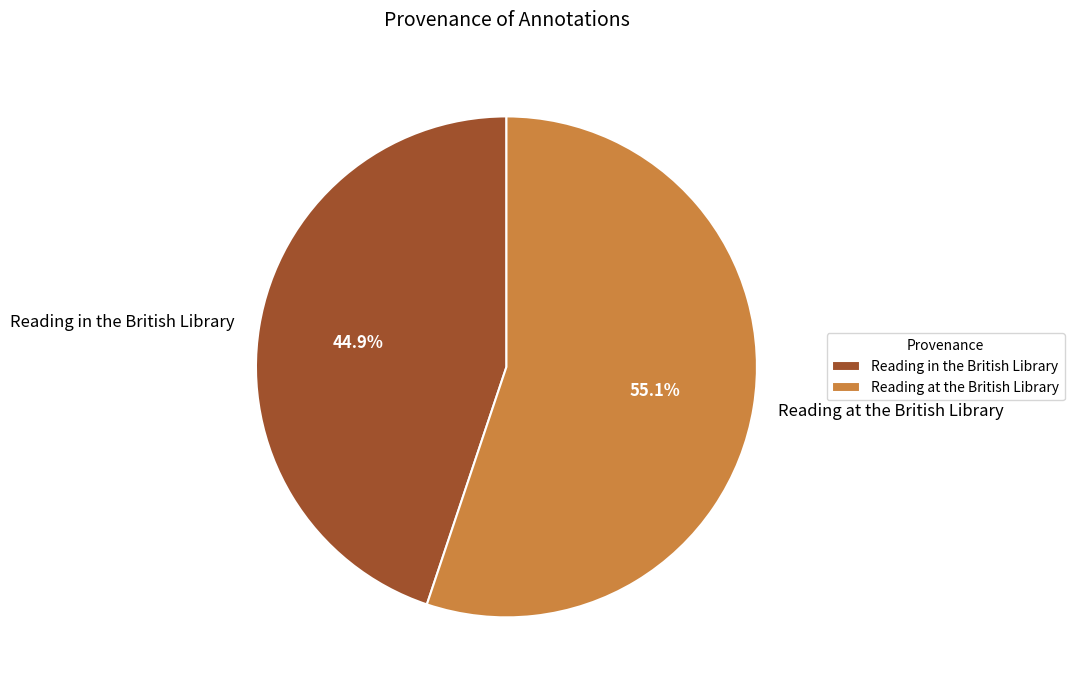

What percentage is the Reading in the British Library slice, to the nearest percent?

45%